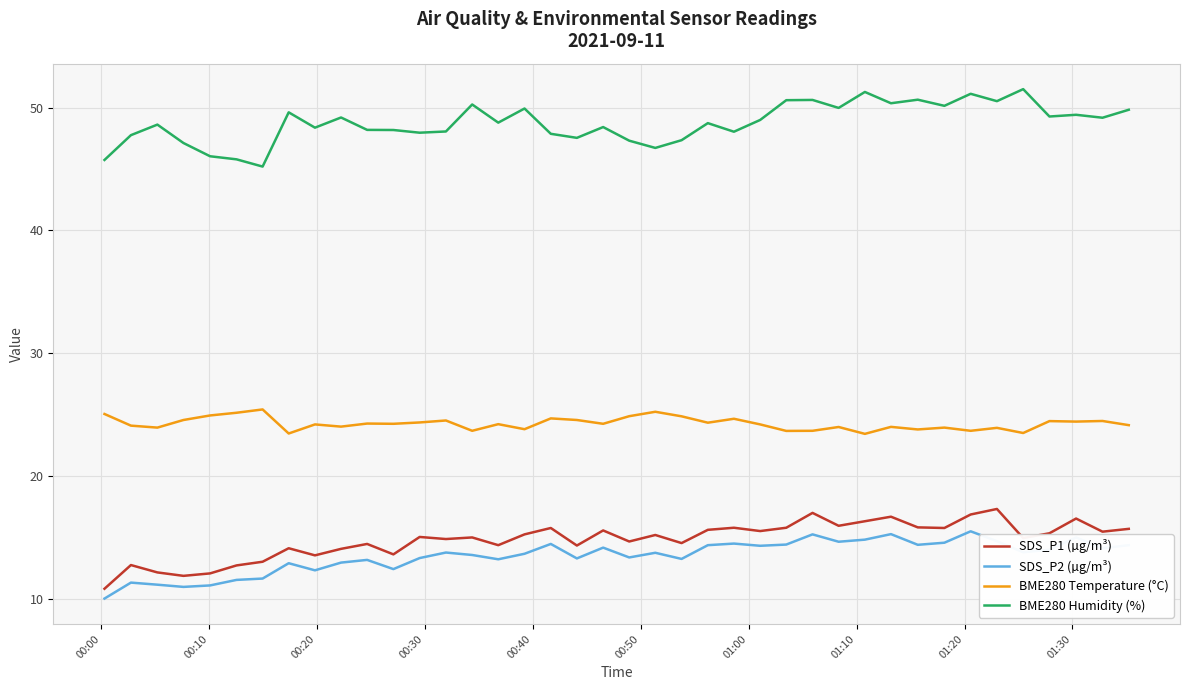

What is the highest value of the SDS_P2 (µg/m³) series?

15.5